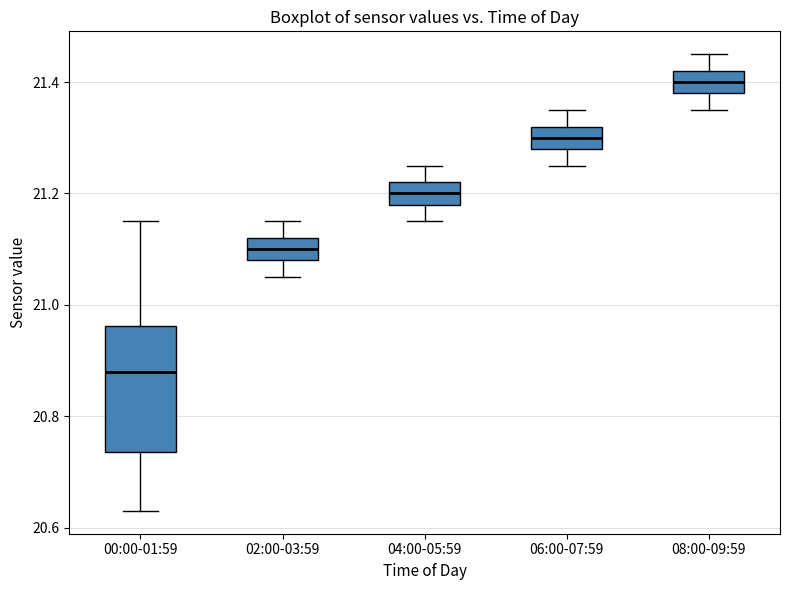

Where does the lower whisker of the box for 06:00-07:59 end on the y-axis? The values are not printed on the chart, so give them approximately, as read against the axis.

21.26